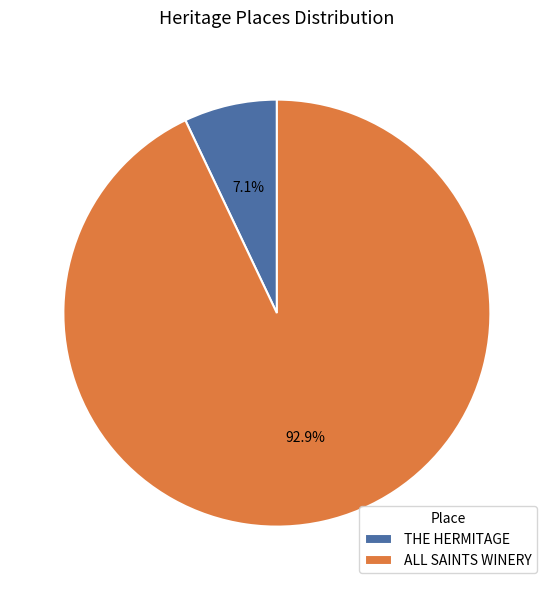

Which has a higher value, THE HERMITAGE or ALL SAINTS WINERY?

ALL SAINTS WINERY